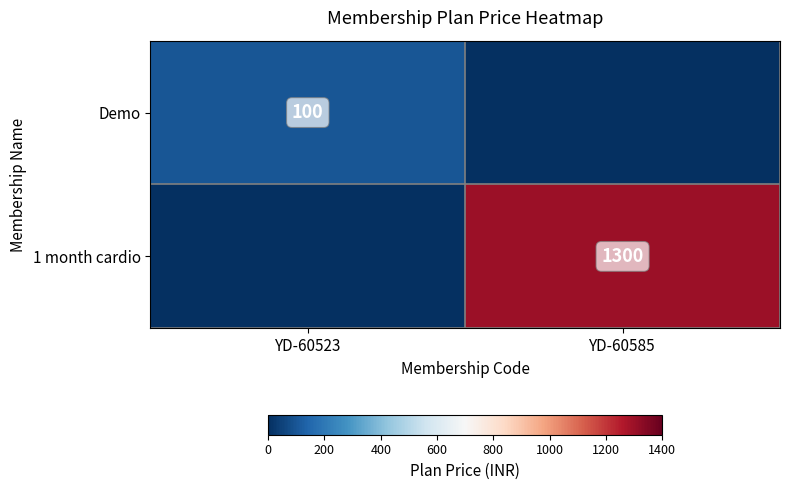

Is it true that 1 month cardio equals 2017 at YD-60585?

False